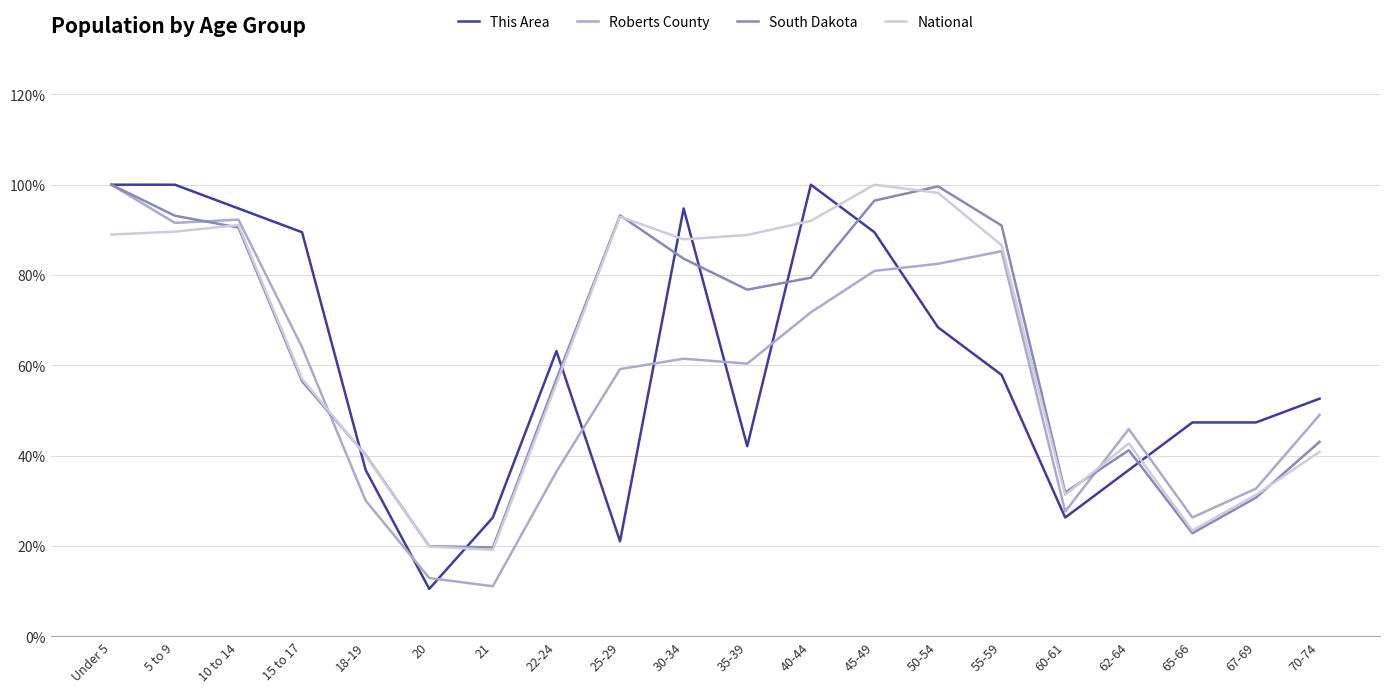

At how many categories does at least one series exceed 98?

5